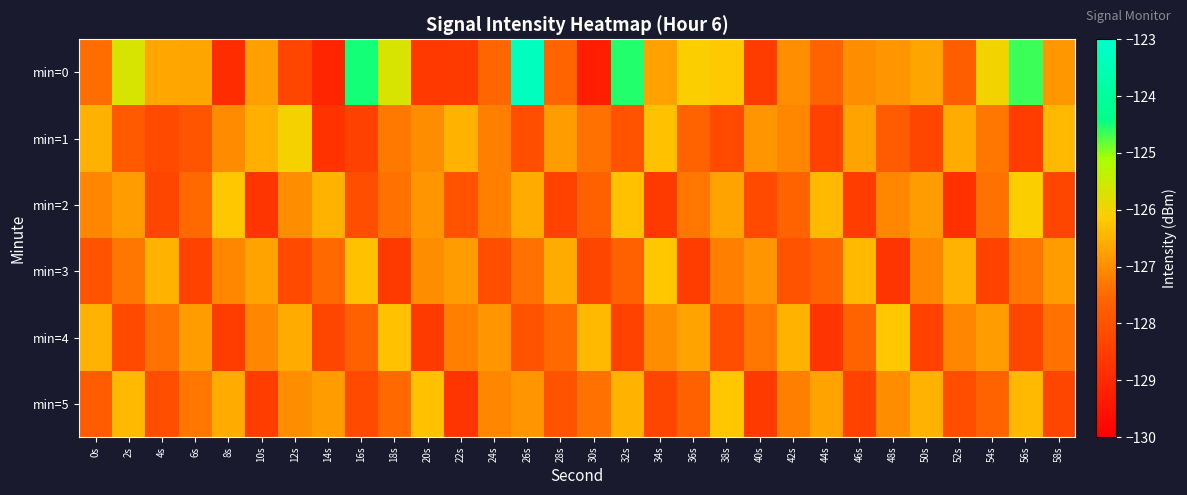

Reading right to left, list all the values displayed in this chart.

min=0: 58s=-126.9	56s=-124.7	54s=-126.0	52s=-127.7	50s=-126.7	48s=-126.9	46s=-127.0	44s=-127.6	42s=-127.0	40s=-128.5	38s=-126.2	36s=-126.1	34s=-126.7	32s=-124.5	30s=-129.2	28s=-127.6	26s=-123.3	24s=-127.5	22s=-128.6	20s=-128.6	18s=-125.7	16s=-124.5	14s=-129.1	12s=-128.3	10s=-126.8	8s=-128.9	6s=-126.7	4s=-126.7	2s=-125.7	0s=-127.4
min=1: 58s=-126.4	56s=-128.5	54s=-127.3	52s=-126.6	50s=-128.3	48s=-127.8	46s=-126.7	44s=-128.4	42s=-127.1	40s=-126.9	38s=-128.2	36s=-127.6	34s=-126.3	32s=-128.0	30s=-127.4	28s=-126.8	26s=-128.1	24s=-127.2	22s=-126.5	20s=-127.0	18s=-127.3	16s=-128.4	14s=-128.8	12s=-126.1	10s=-126.5	8s=-127.0	6s=-127.9	4s=-128.2	2s=-127.8	0s=-126.5
min=2: 58s=-128.3	56s=-126.1	54s=-127.4	52s=-128.8	50s=-126.8	48s=-127.1	46s=-128.5	44s=-126.4	42s=-127.6	40s=-128.2	38s=-126.7	36s=-127.3	34s=-128.6	32s=-126.3	30s=-127.7	28s=-128.4	26s=-126.6	24s=-127.2	22s=-128.0	20s=-126.9	18s=-127.4	16s=-128.1	14s=-126.5	12s=-127.0	10s=-128.7	8s=-126.2	6s=-127.5	4s=-128.3	2s=-126.8	0s=-127.1
min=3: 58s=-126.8	56s=-127.3	54s=-128.4	52s=-126.5	50s=-127.1	48s=-128.7	46s=-126.4	44s=-127.6	42s=-128.0	40s=-126.9	38s=-127.2	36s=-128.5	34s=-126.2	32s=-127.7	30s=-128.3	28s=-126.6	26s=-127.4	24s=-128.1	22s=-126.8	20s=-127.0	18s=-128.6	16s=-126.3	14s=-127.5	12s=-128.2	10s=-126.7	8s=-127.1	6s=-128.4	4s=-126.5	2s=-127.3	0s=-128.0
min=4: 58s=-127.4	56s=-128.3	54s=-126.8	52s=-127.1	50s=-128.4	48s=-126.2	46s=-127.6	44s=-128.7	42s=-126.5	40s=-127.3	38s=-128.1	36s=-126.7	34s=-127.0	32s=-128.4	30s=-126.4	28s=-127.5	26s=-128.0	24s=-126.9	22s=-127.2	20s=-128.6	18s=-126.3	16s=-127.7	14s=-128.3	12s=-126.6	10s=-127.1	8s=-128.5	6s=-126.8	4s=-127.4	2s=-128.2	0s=-126.5
min=5: 58s=-128.3	56s=-126.4	54s=-127.6	52s=-128.1	50s=-126.5	48s=-127.0	46s=-128.4	44s=-126.7	42s=-127.2	40s=-128.6	38s=-126.2	36s=-127.7	34s=-128.3	32s=-126.5	30s=-127.4	28s=-128.0	26s=-126.9	24s=-127.1	22s=-128.7	20s=-126.3	18s=-127.5	16s=-128.2	14s=-126.8	12s=-127.0	10s=-128.5	8s=-126.6	6s=-127.3	4s=-128.1	2s=-126.4	0s=-127.8